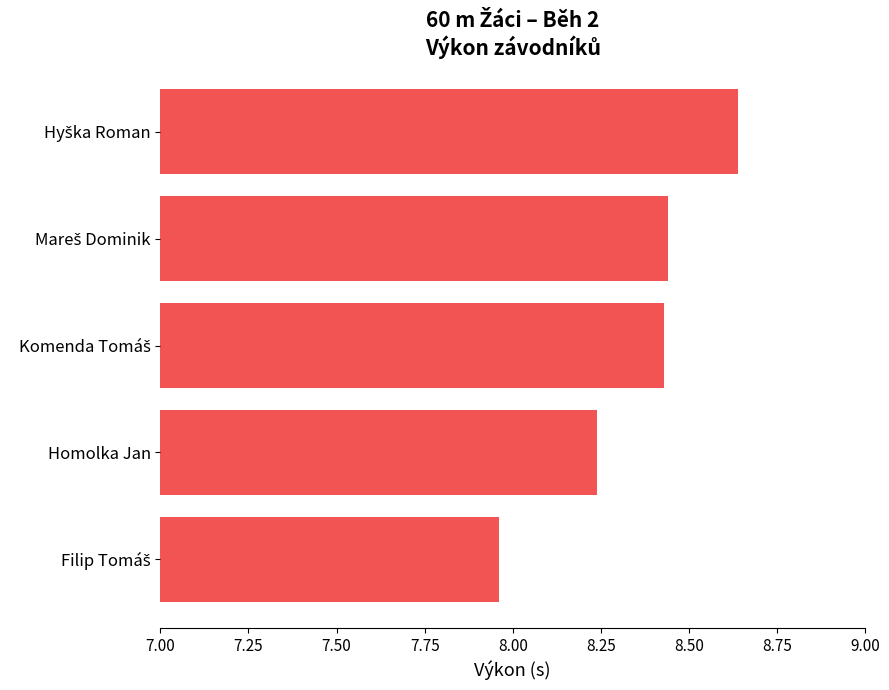

What is the average value?

8.3